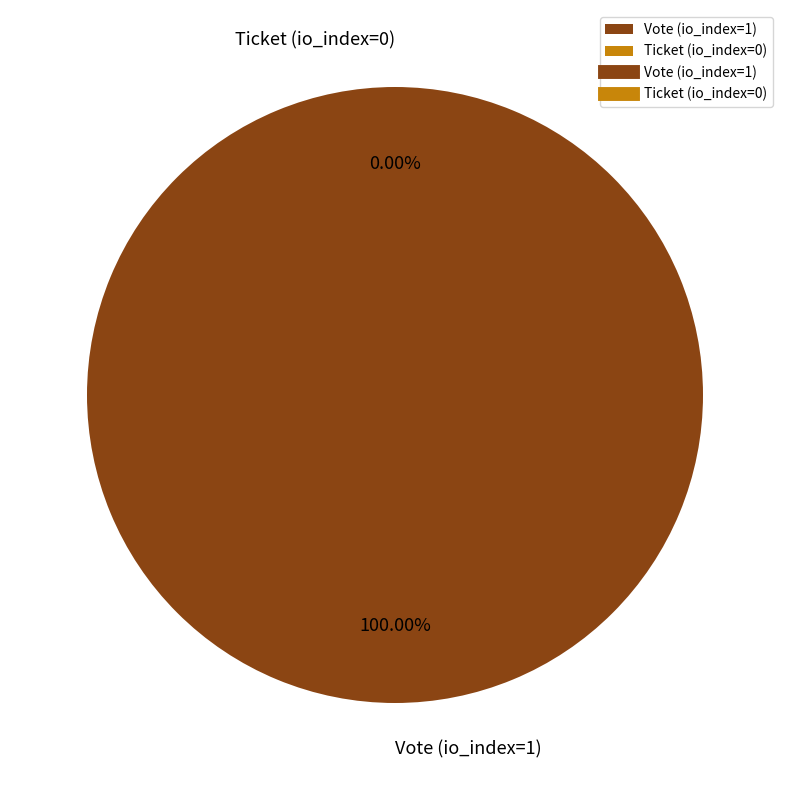

Between Vote (io_index=1) and Ticket (io_index=0), which is larger?

Vote (io_index=1)